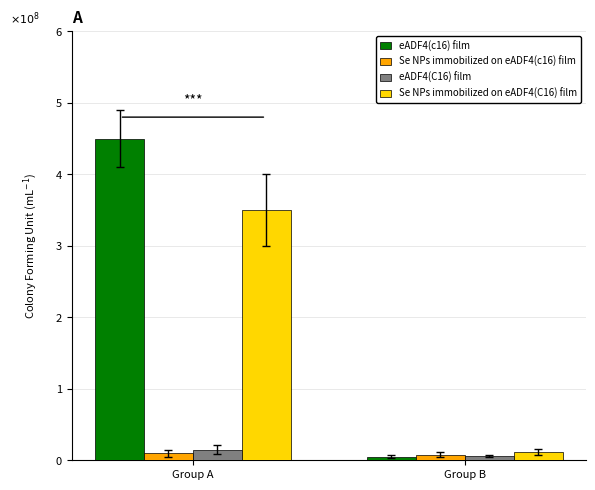

How many data points in Se NPs immobilized on eADF4(C16) film are above 3?

1